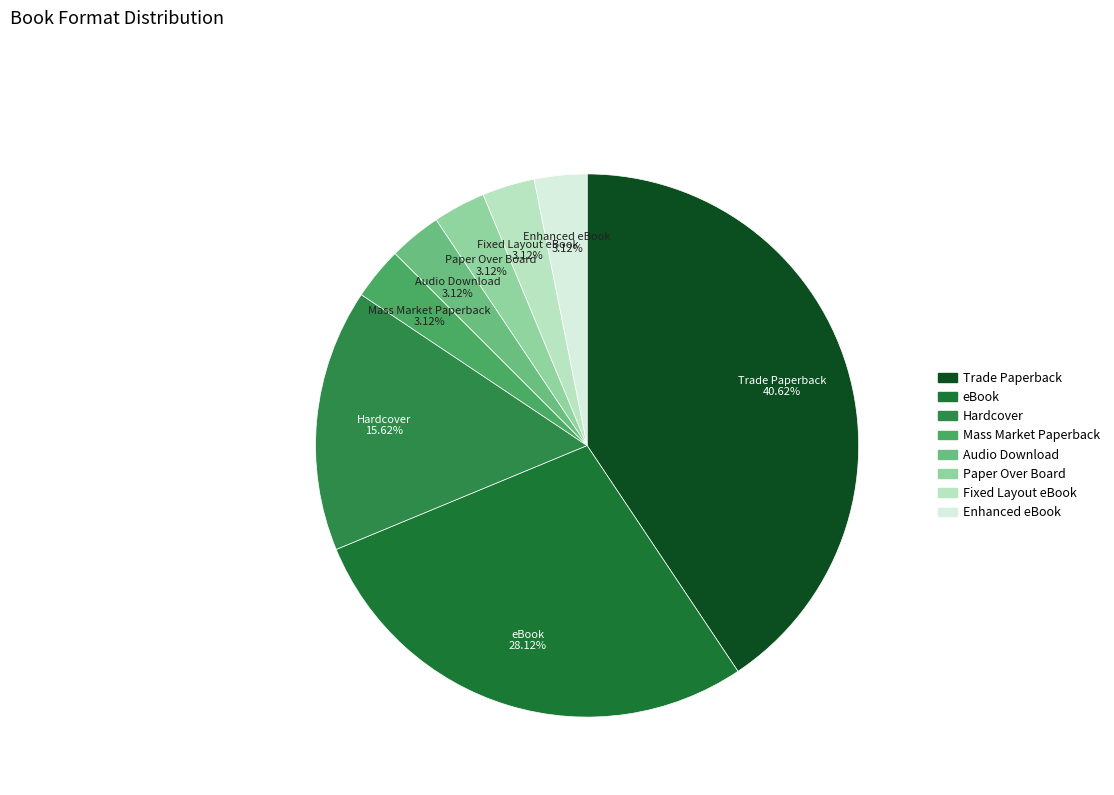

To the nearest percent, what percentage of the pie is Trade Paperback?

41%